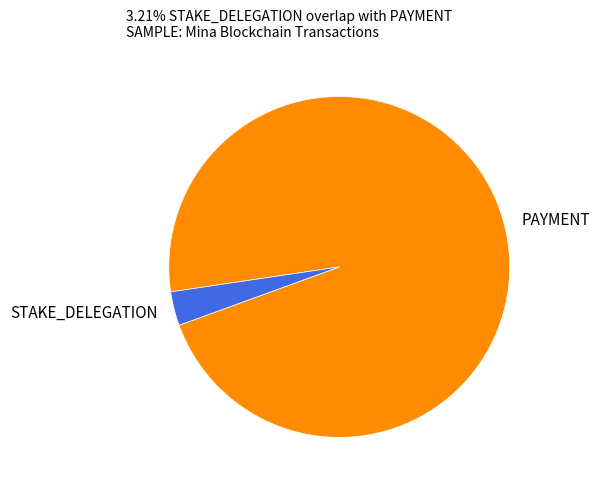

Which category has the biggest portion of the pie?

PAYMENT